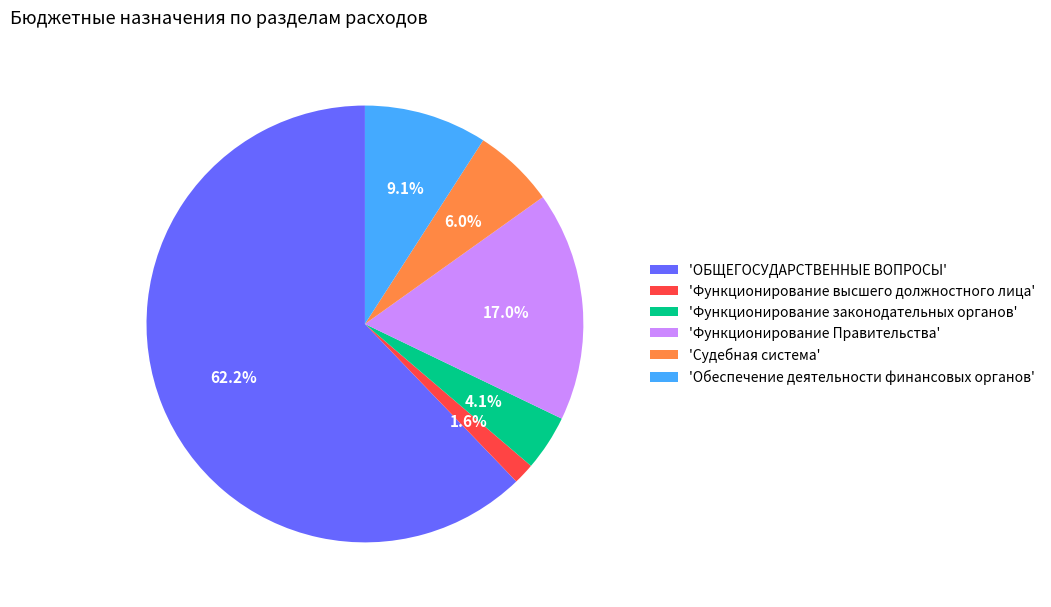

Which category accounts for the majority?

'ОБЩЕГОСУДАРСТВЕННЫЕ ВОПРОСЫ'